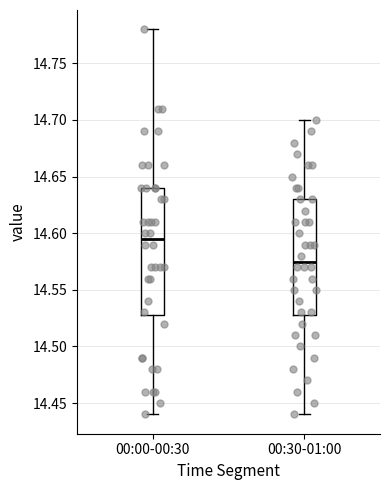

Which box is the tallest, from its lower edge to its upper edge?

00:00-00:30